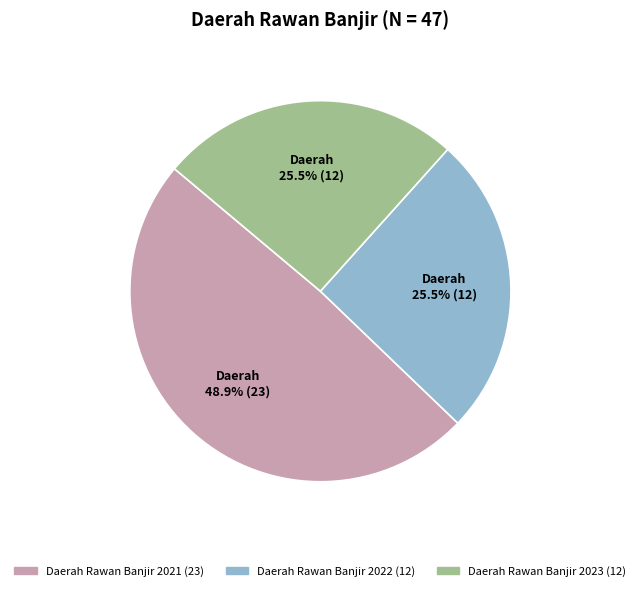

Which slice is the largest?

Daerah Rawan Banjir 2021